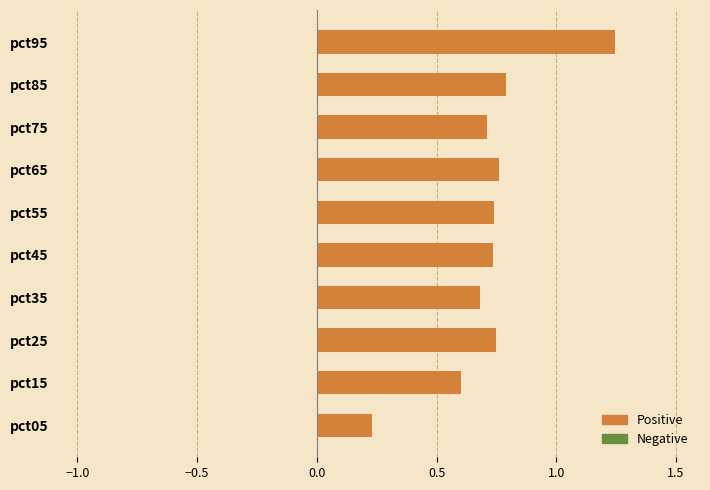

What is the change in value from pct05 to pct15?

+0.4